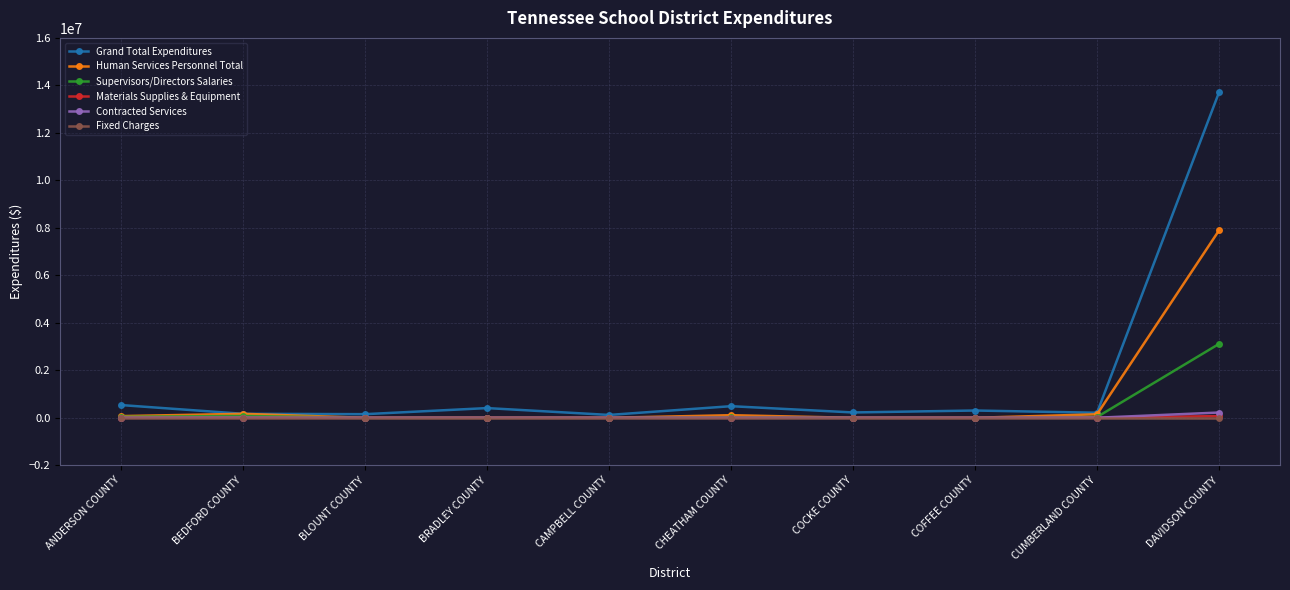

Count the number of categories in the chart.

10